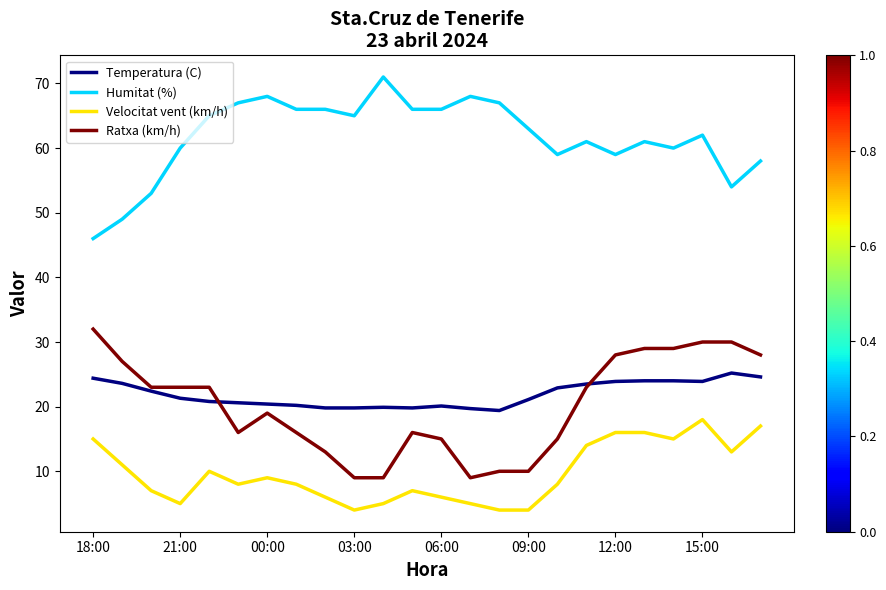

What is the lowest value of the Temperatura (C) series?

19.4